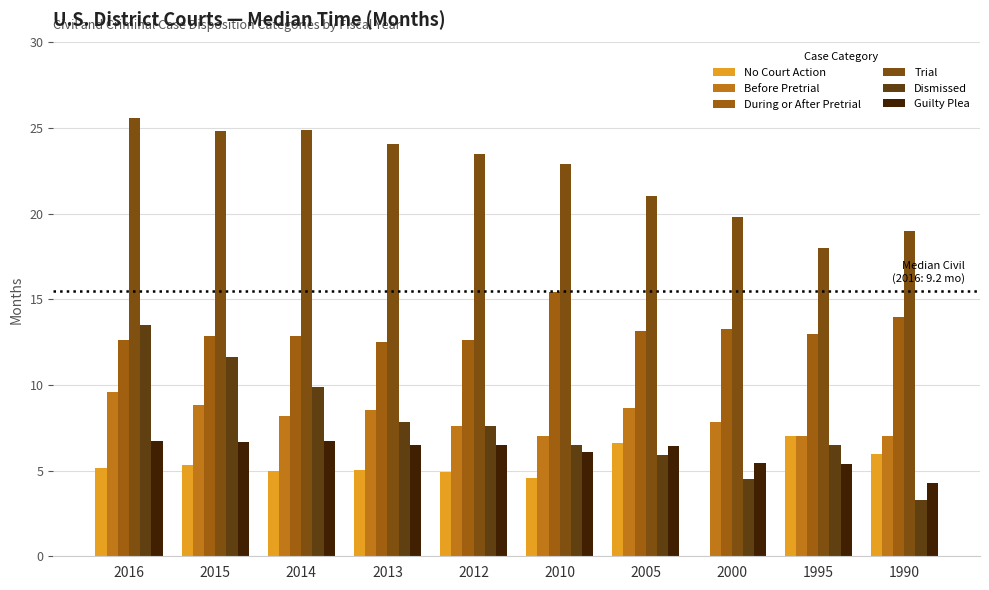

Does the chart contain stacked bars?

No